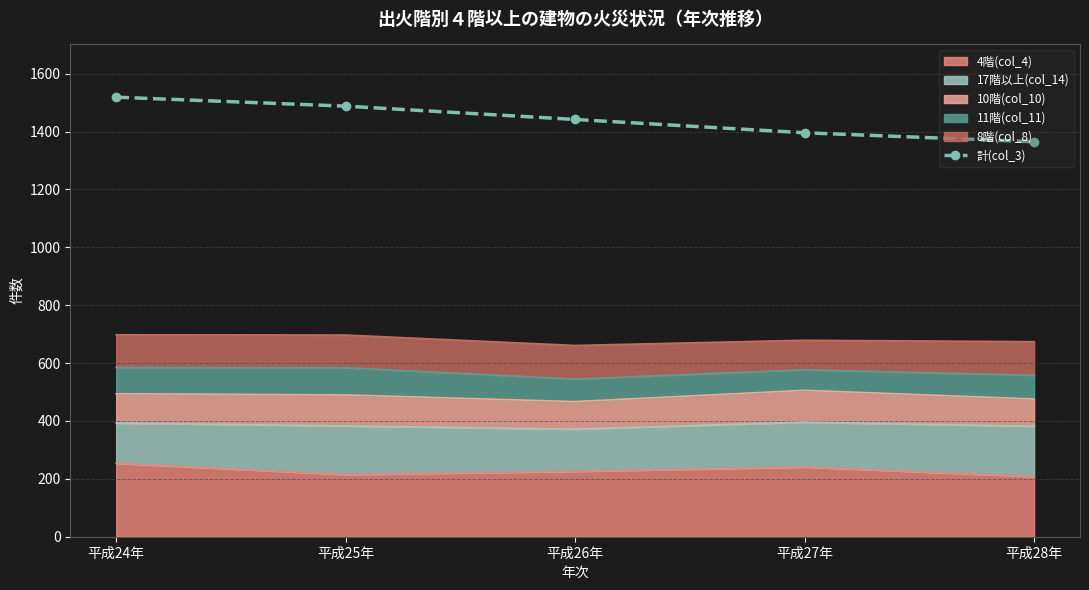

What is the difference between the maximum and minimum values?

154